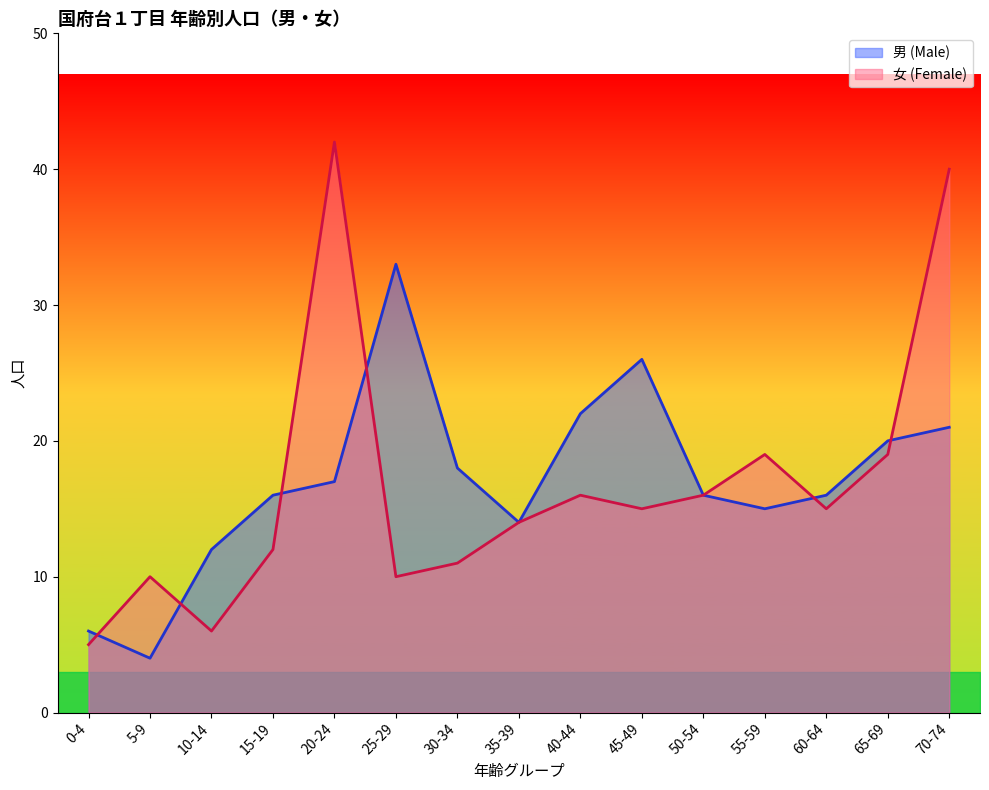

Is the value of 女 (Female) at 0-4 greater than the value of 男 (Male) at 55-59?

No